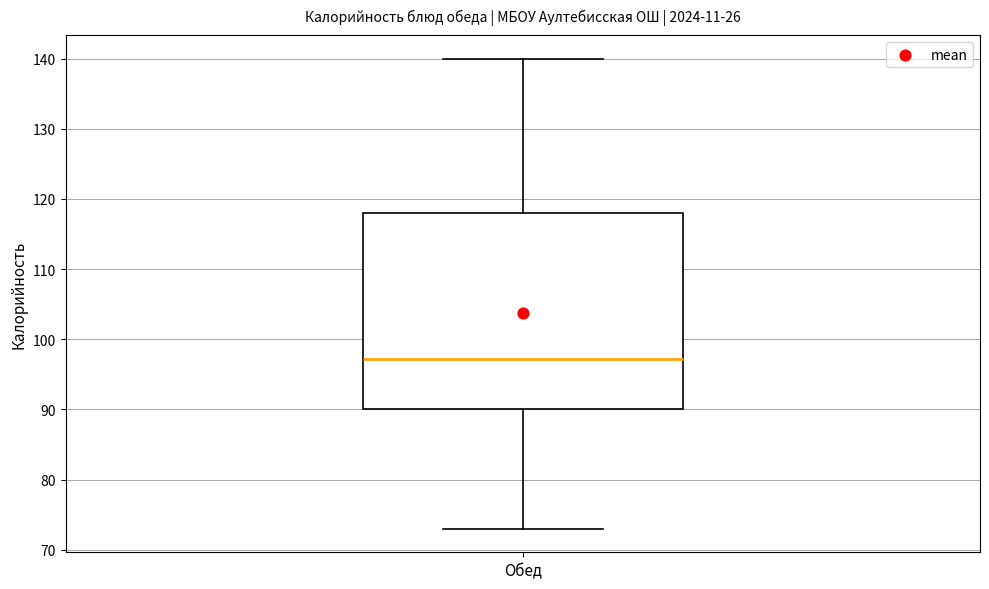

Read this box plot against the y-axis: the position of the median line, the range covered by the box, and the ends of both whiskers. The values are not printed on the chart, so give them approximately, as read against the axis.

median 97, box 90 to 118, whiskers 73 to 140